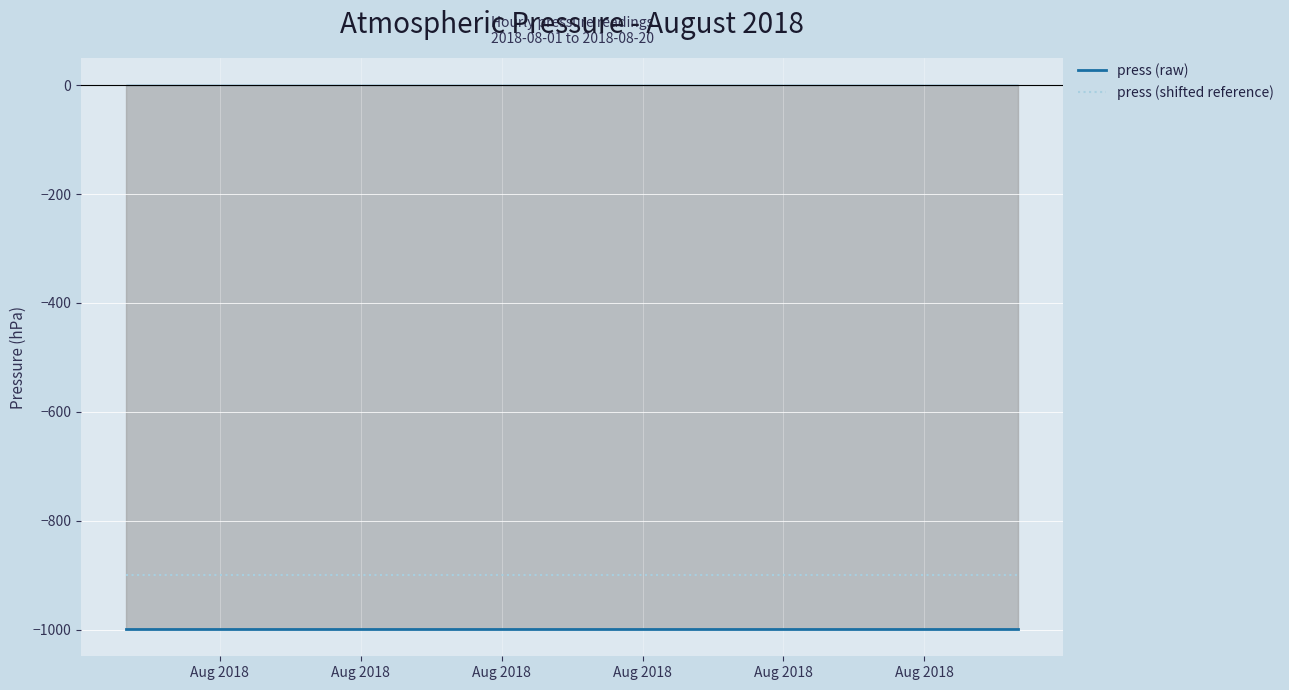

What is the value of the press (raw) point at the 9th from the left?

-999